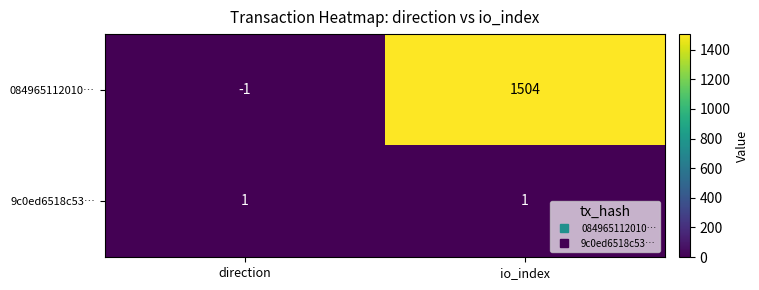

Reading left to right, what are all the values shown in this chart?

084965112010…: direction=-1	io_index=1504
9c0ed6518c53…: direction=1	io_index=1